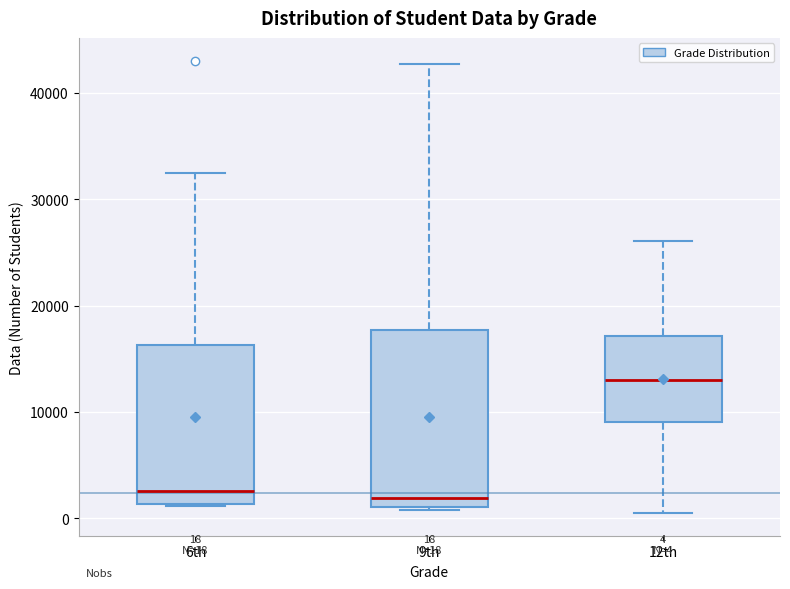

Which box is the tallest, from its lower edge to its upper edge?

9th